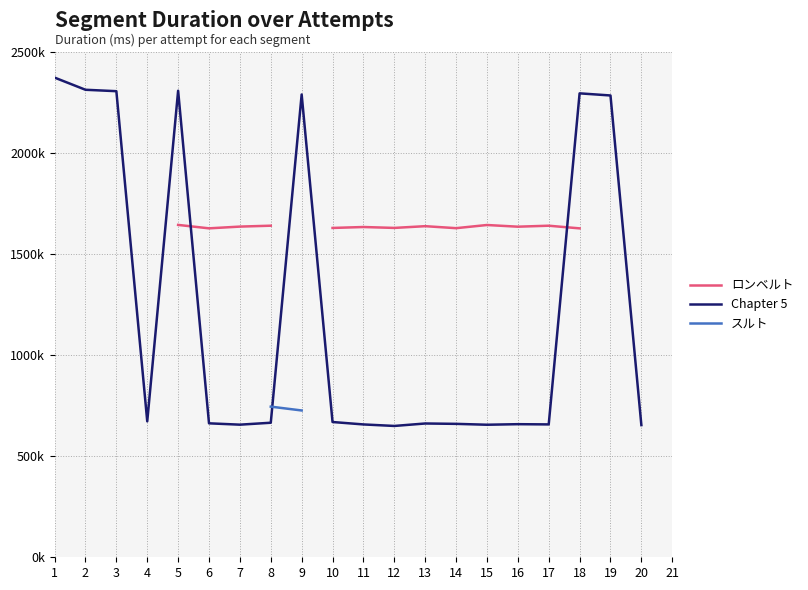

Which category has the lowest value across all series?

12